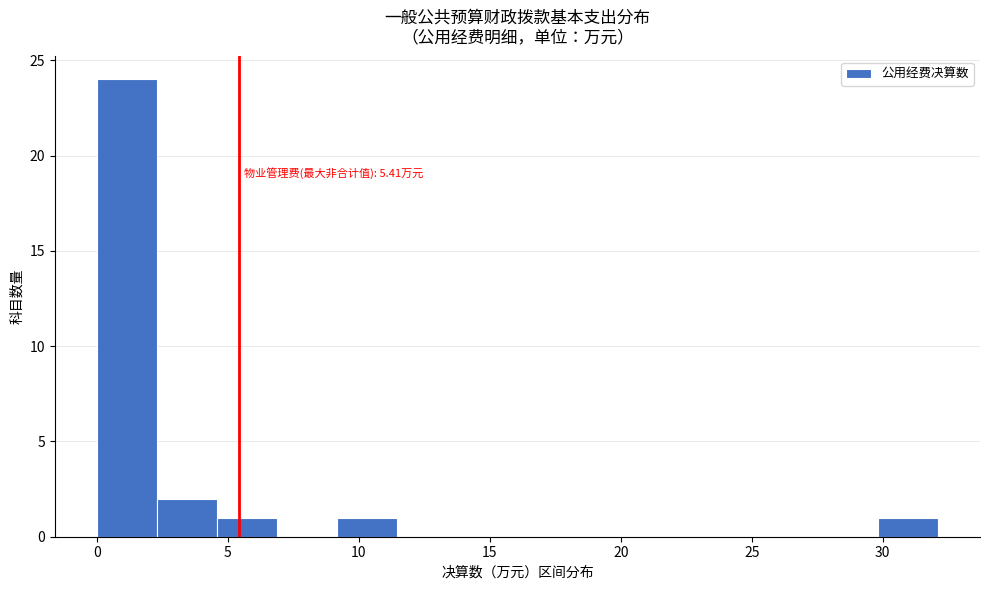

Over which range of the x-axis is the bar tallest?

0.0 to 2.5